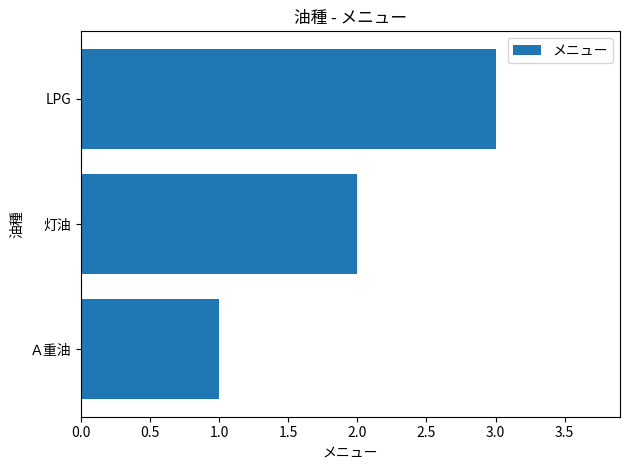

What is the minimum value shown in the chart?

1